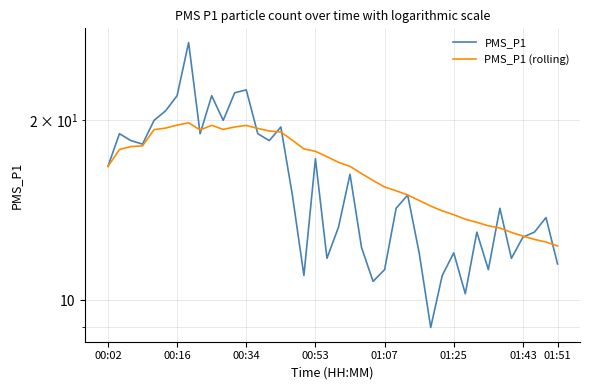

What is the label of the 3rd point from the left?

00:34